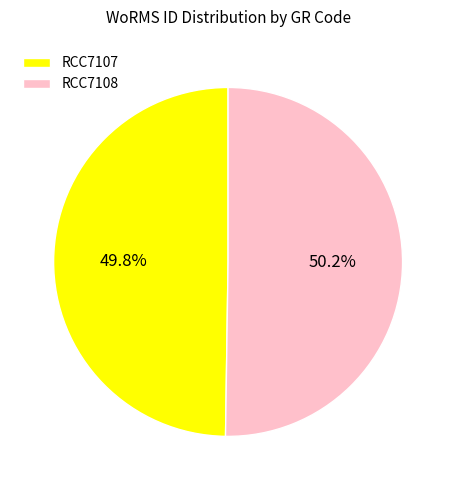

Is there any slice that represents more than half of the pie?

Yes